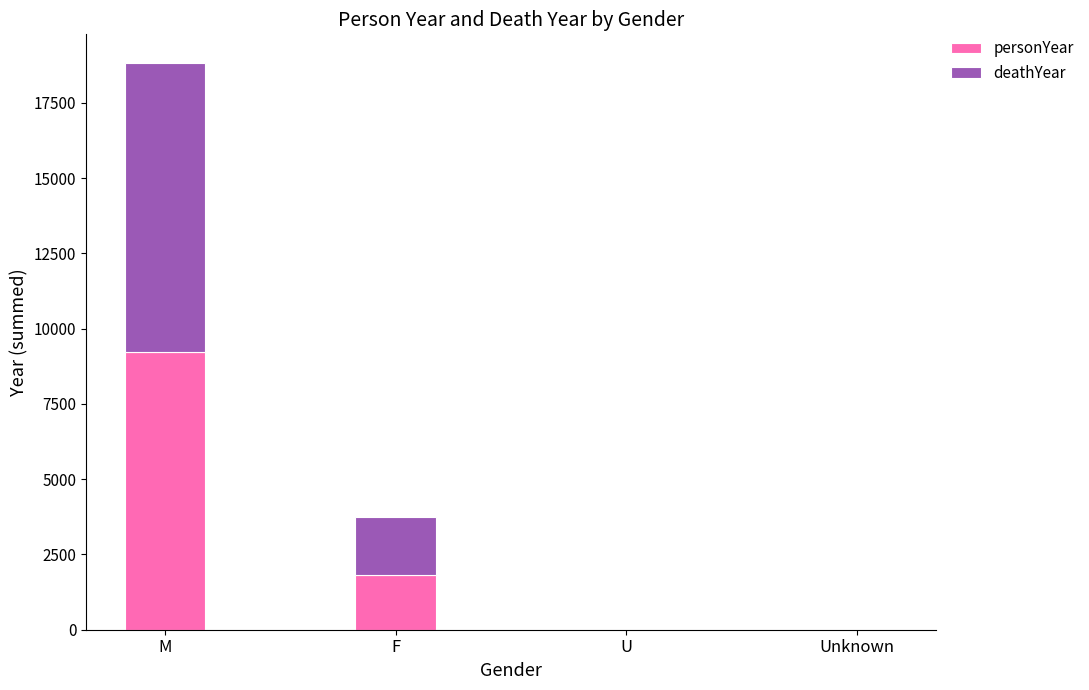

What is the total value across all series at M?

18835